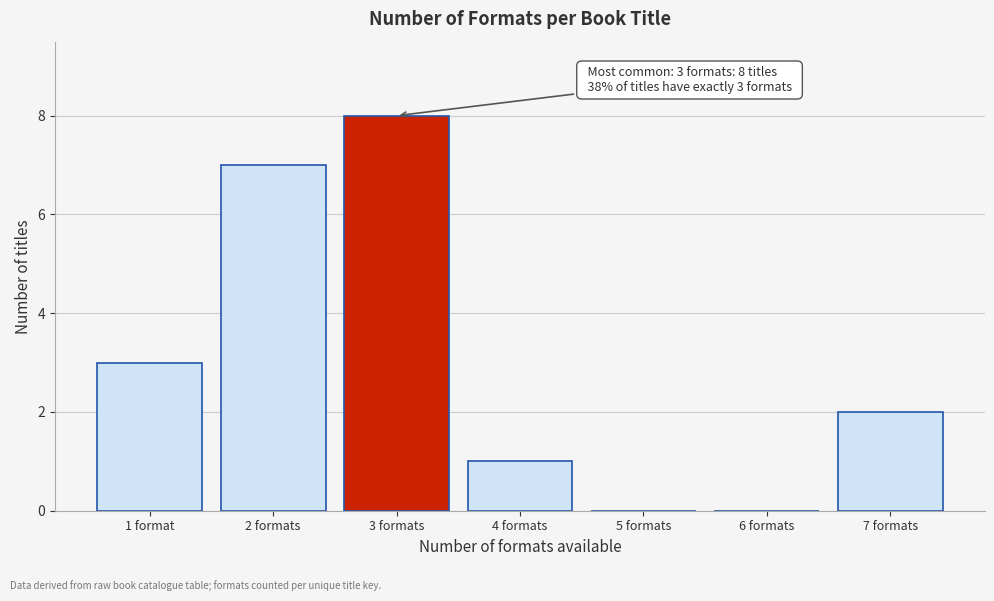

Reading right to left, what are all the values shown in this chart?

7 formats=2	6 formats=0	5 formats=0	4 formats=1	3 formats=8	2 formats=7	1 format=3